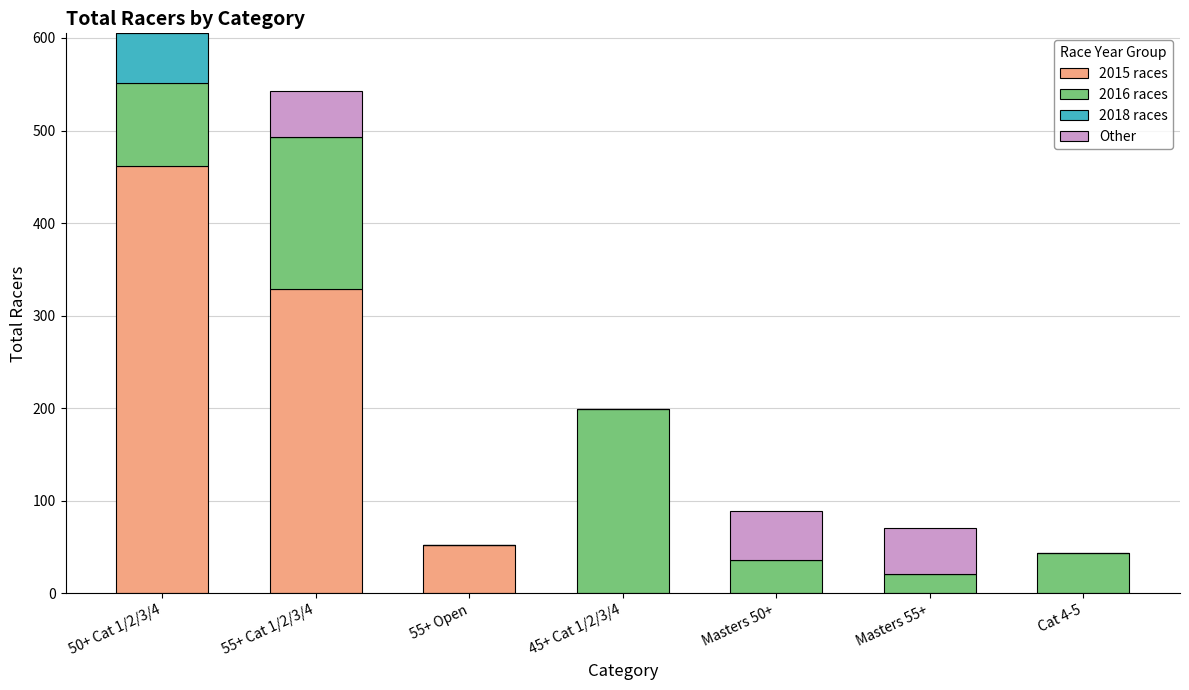

At which category is the sum across all series the highest?

50+ Cat 1/2/3/4